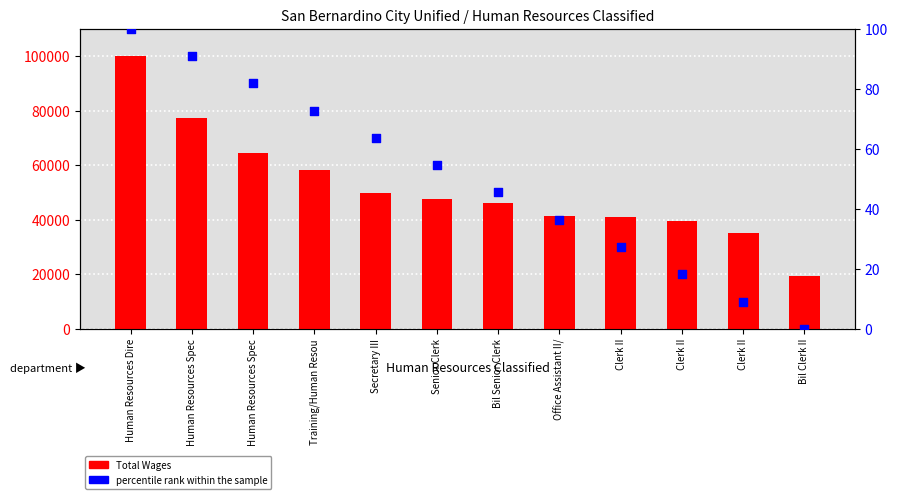

What is the total value across all series at Clerk II?

40899.3